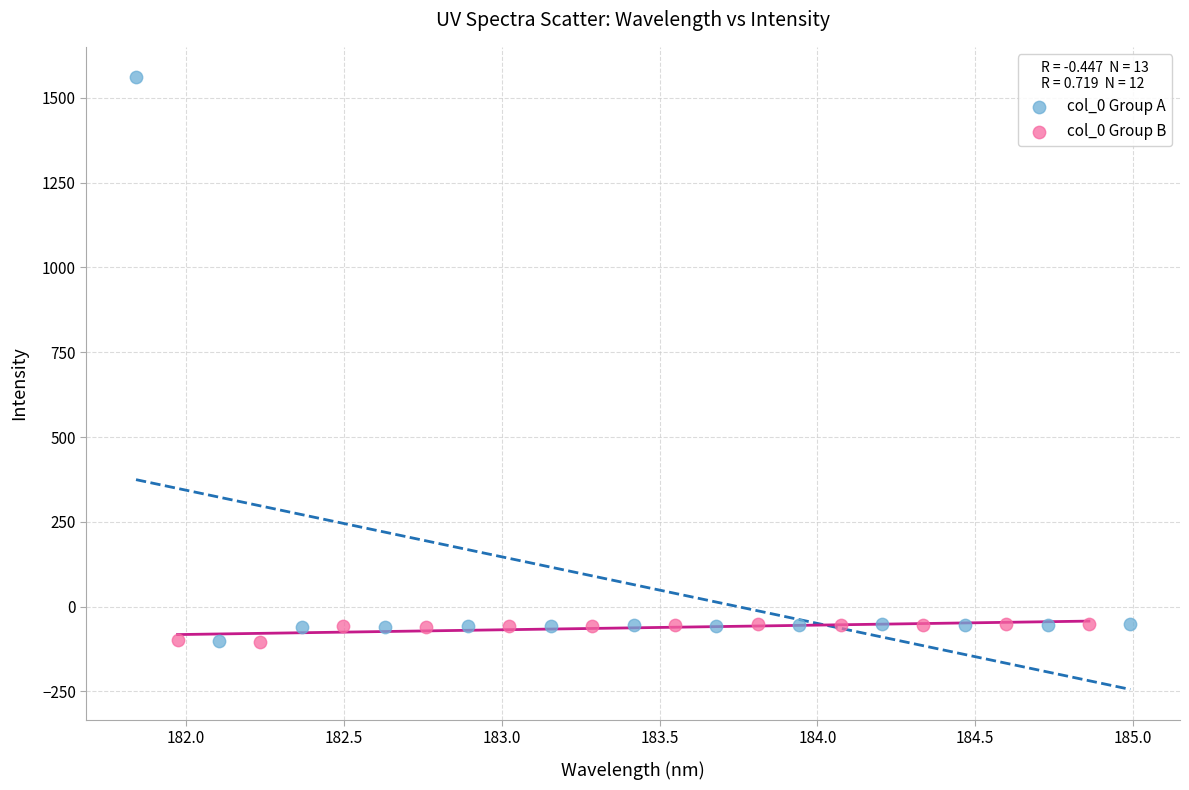

What are all the series names shown in the legend?

col_0 Group A, col_0 Group B